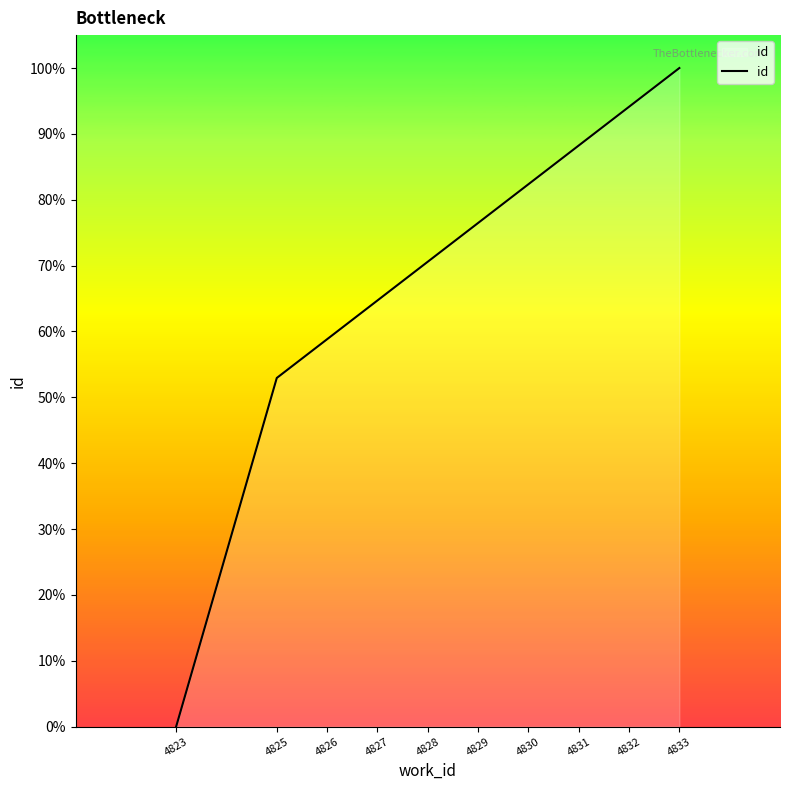

What is the difference between the maximum and second lowest values?

47.1